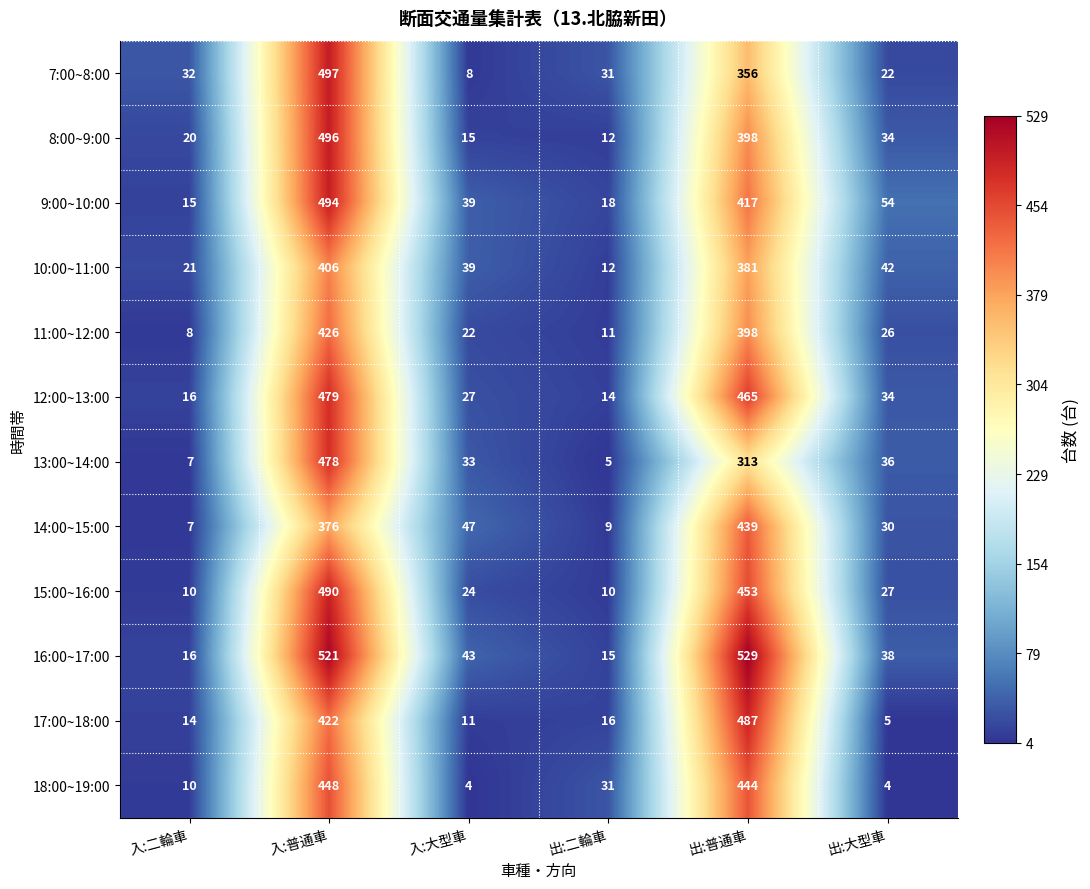

Which series has the widest spread of values?

16:00~17:00